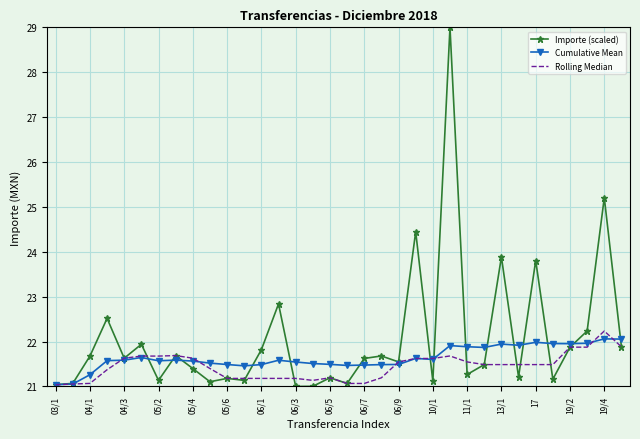

Which series has the widest spread of values?

Importe (scaled)